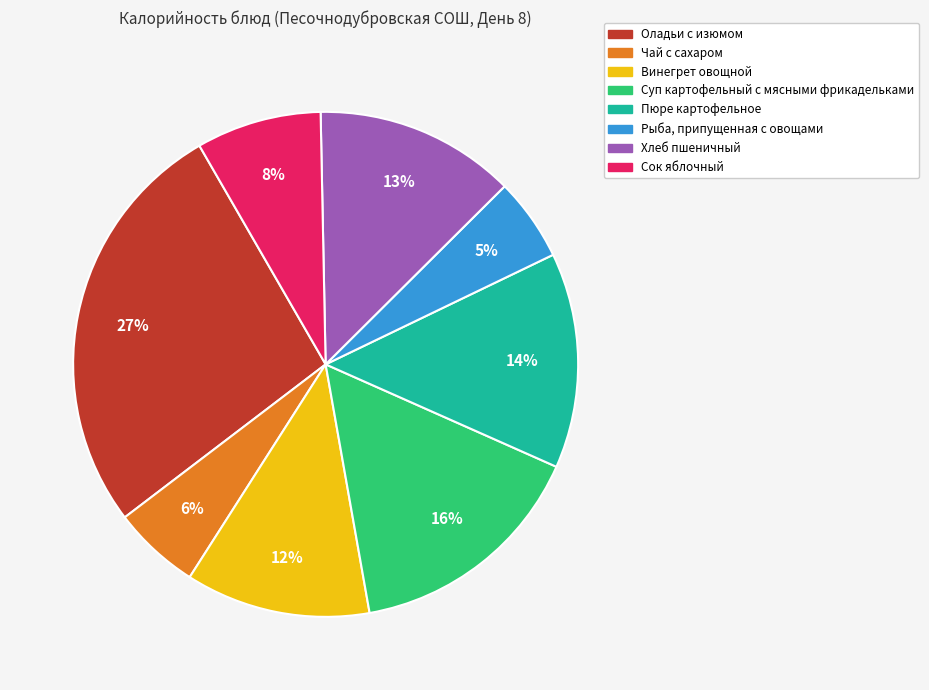

Which slice is the largest?

Оладьи с изюмом